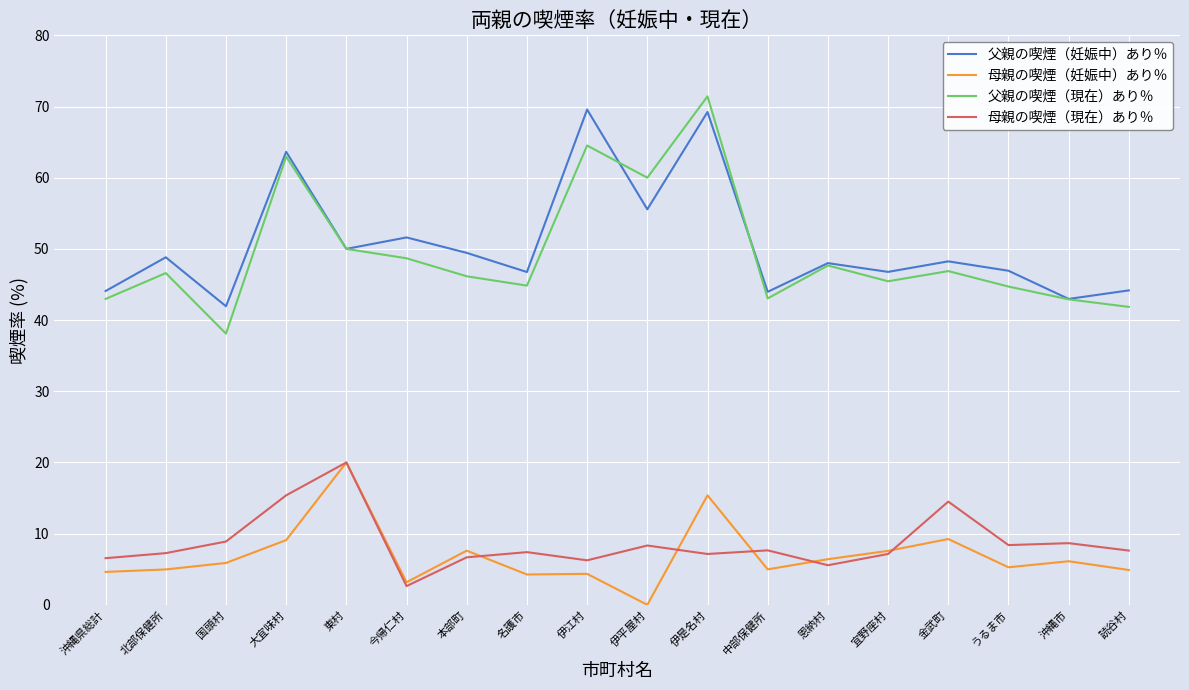

Is it true that 父親の喫煙（現在）あり％ equals 44.7 at うるま市?

True